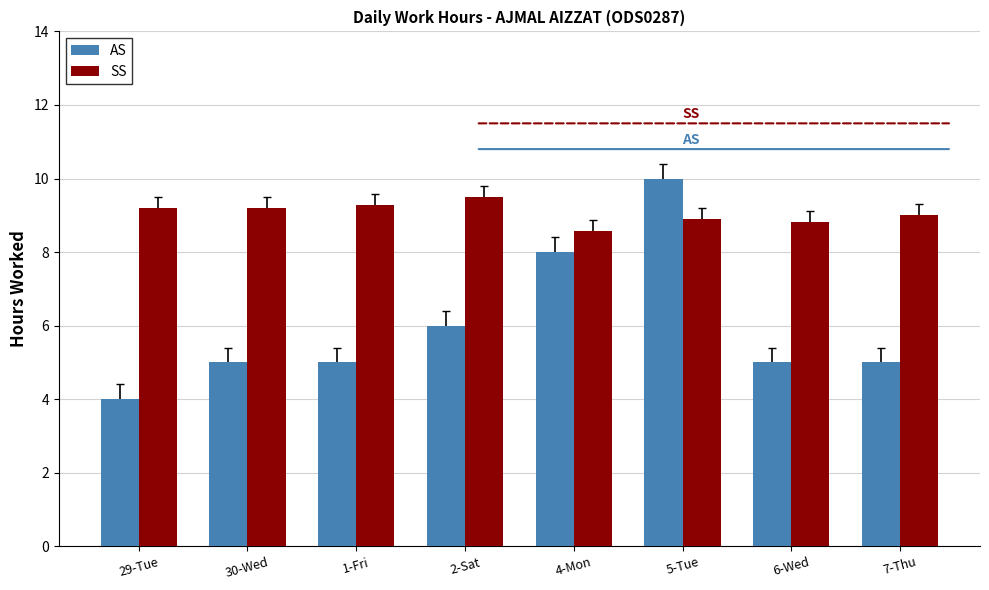

Is the value of AS at 6-Wed greater than the value of SS at 7-Thu?

No